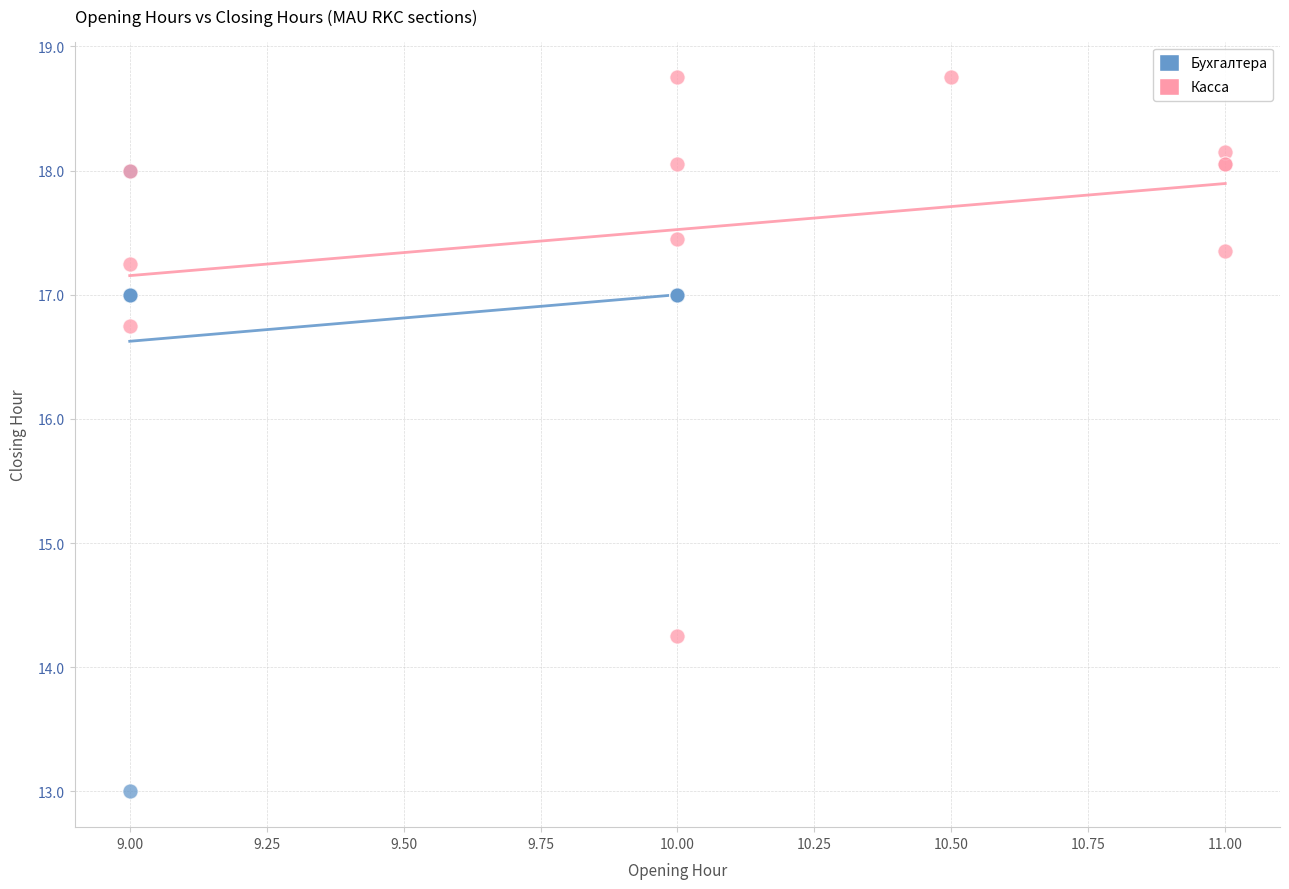

Which series reaches the maximum Y coordinate?

Касса